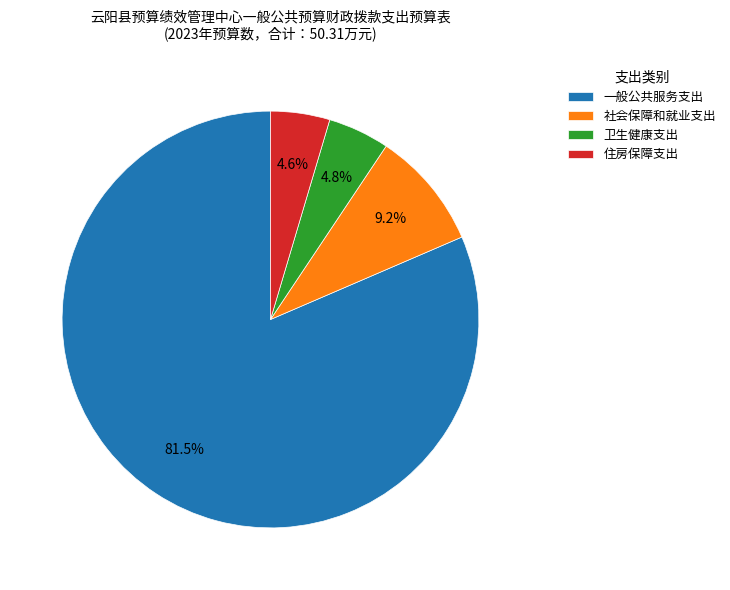

What is the majority slice?

一般公共服务支出